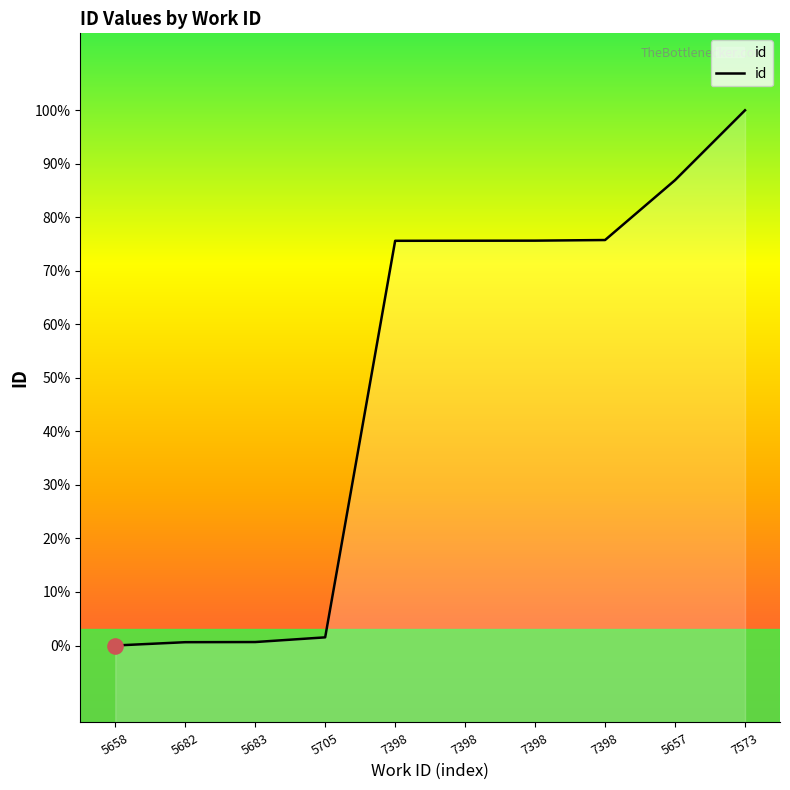

Does the chart have visible grid lines?

No